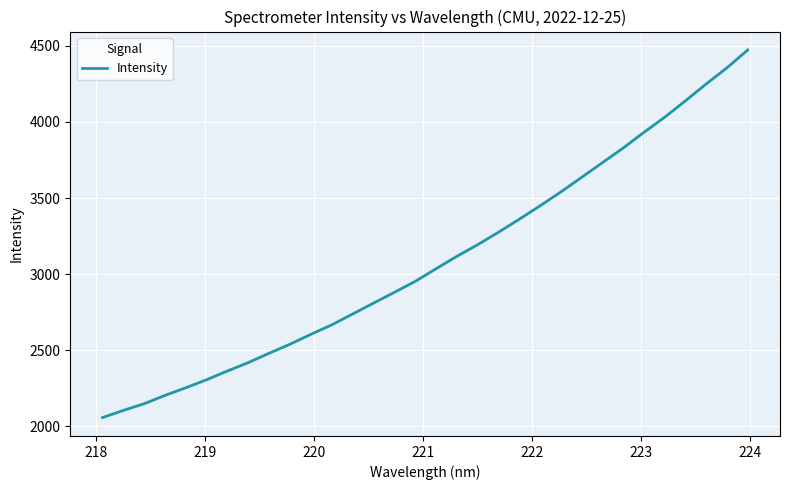

What is the difference between the maximum and minimum values?

2415.0